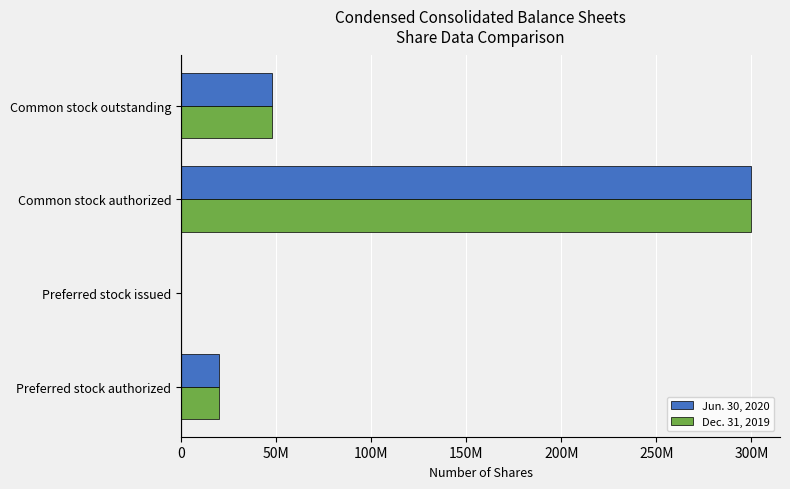

What is the sum of all Dec. 31, 2019 values?

367734206